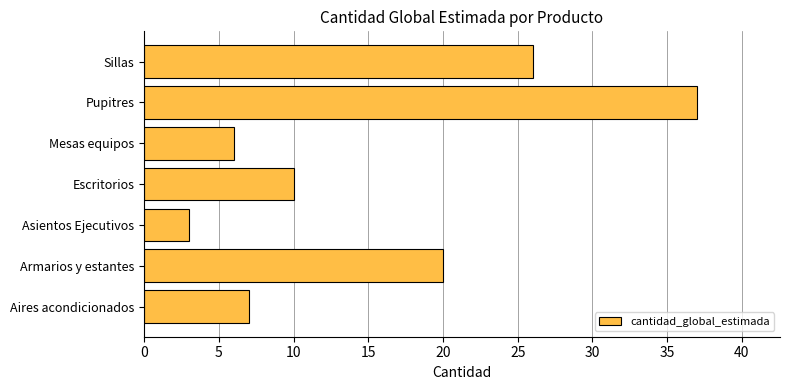

Which label corresponds to the largest value in the chart?

Pupitres